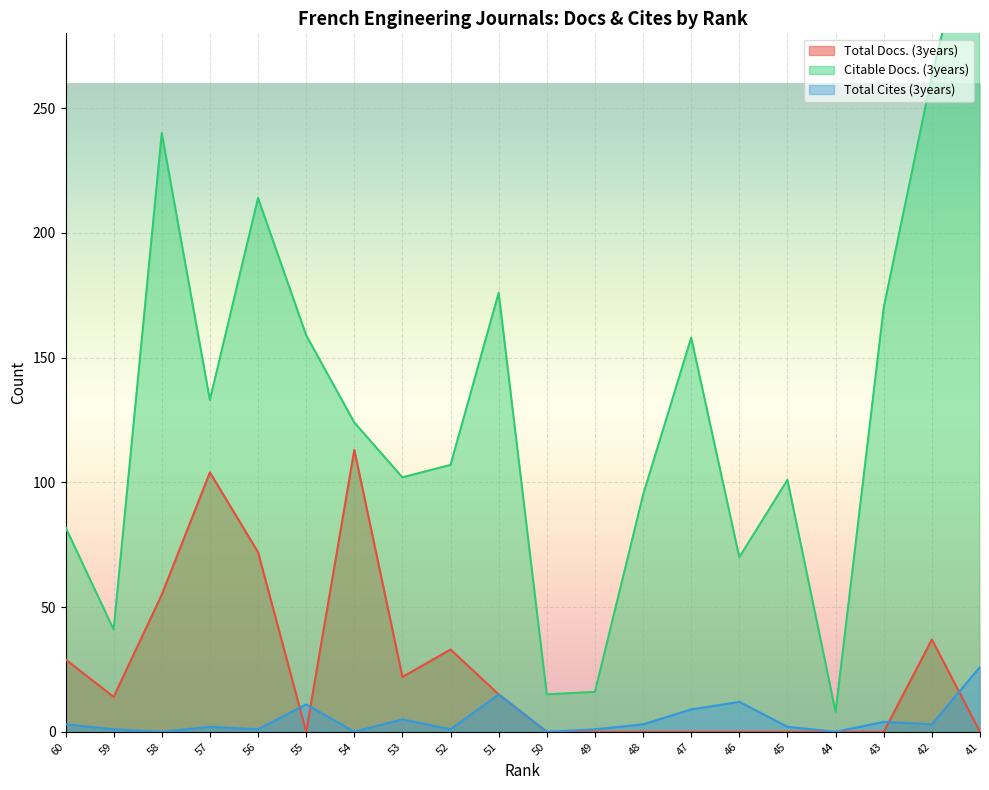

List the series in order of their peak value, lowest first.

Total Cites (3years), Total Docs. (3years), Citable Docs. (3years)